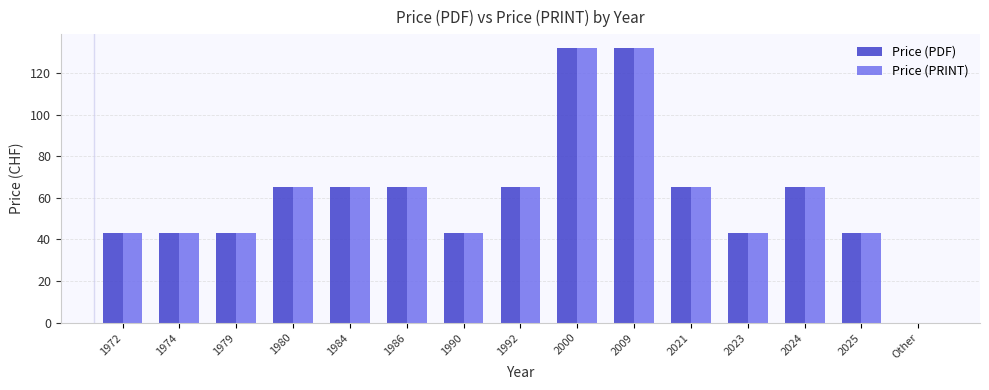

True or false: Price (PRINT) has a value of 65 at 2025.

False